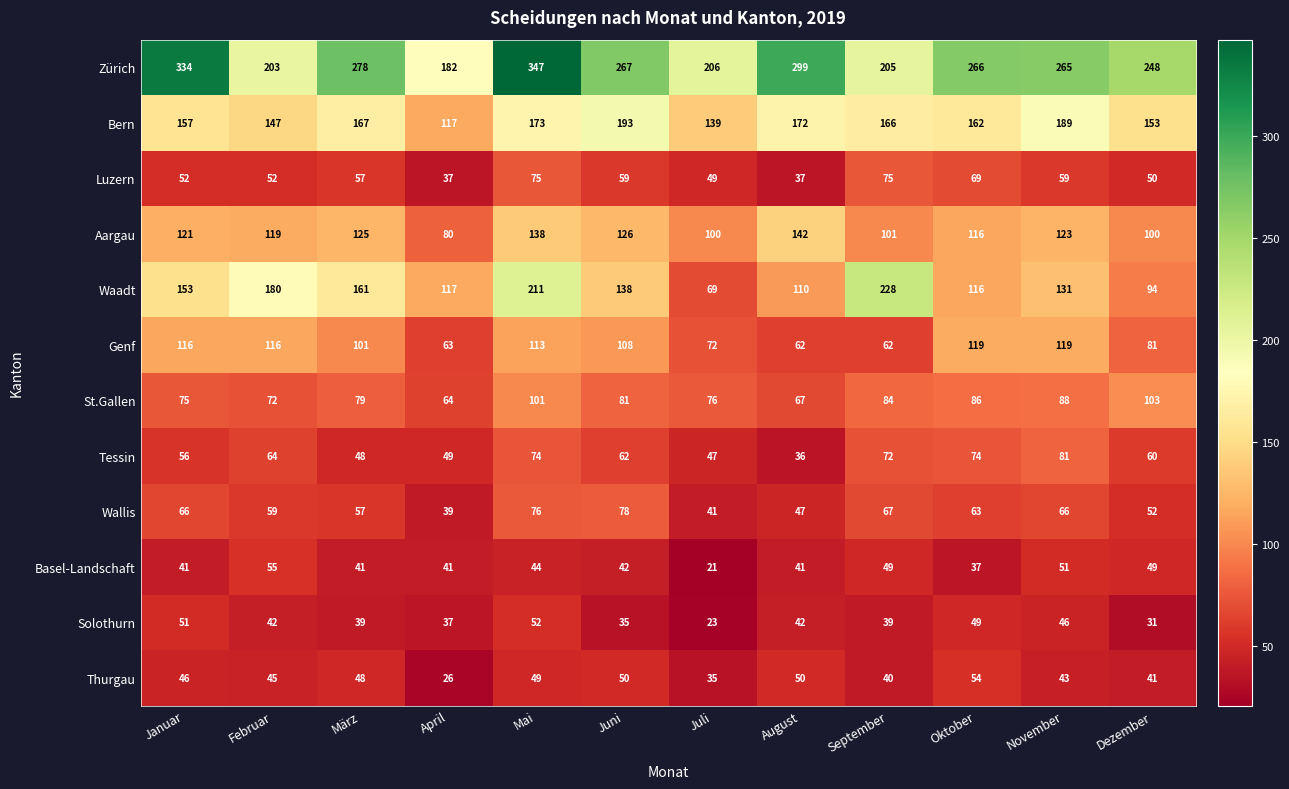

Which series has the largest range (max minus min)?

Zürich